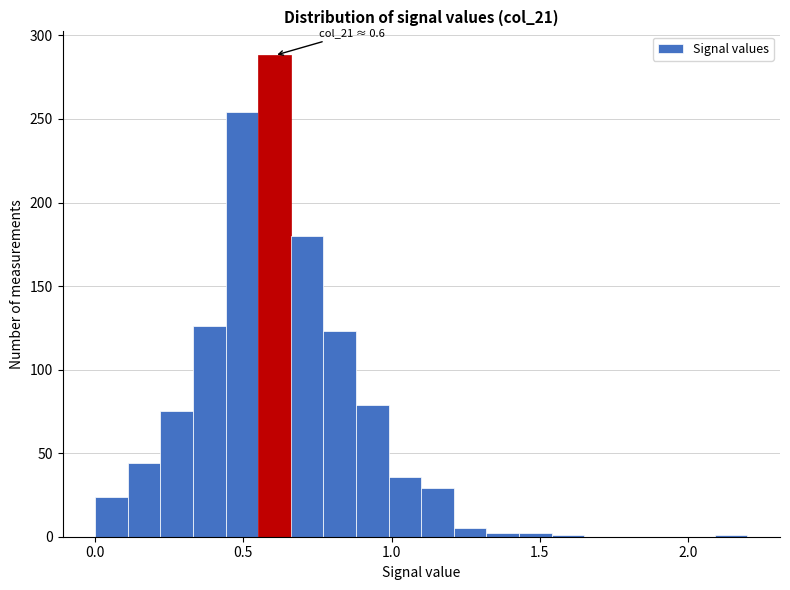

Around what value on the x-axis is the tallest bar? Give the approximate position of its centre, as read against the axis.

0.60